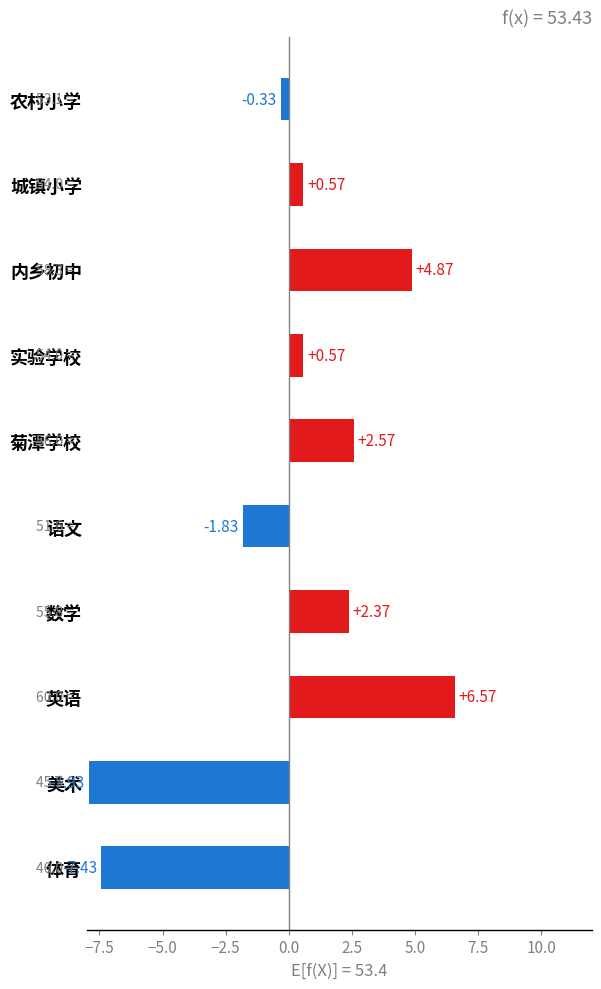

Which has a higher value, 农村小学 or 语文?

农村小学